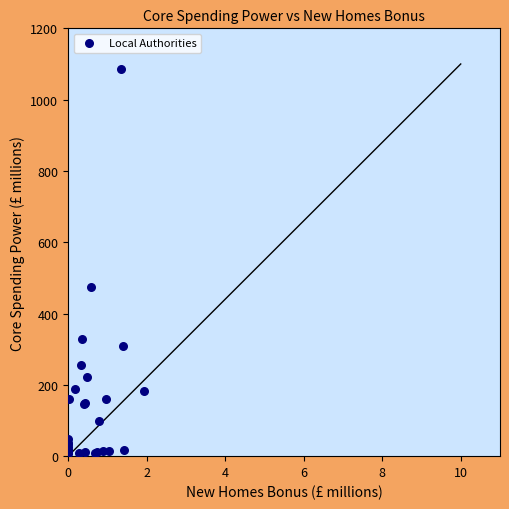

What Y value in the scatter plot is closest to 548?

475.3